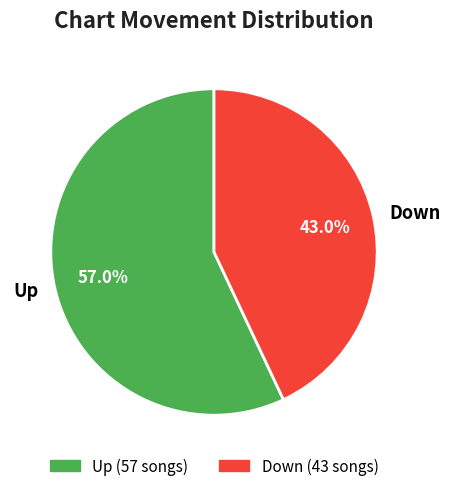

What is the majority slice?

Up